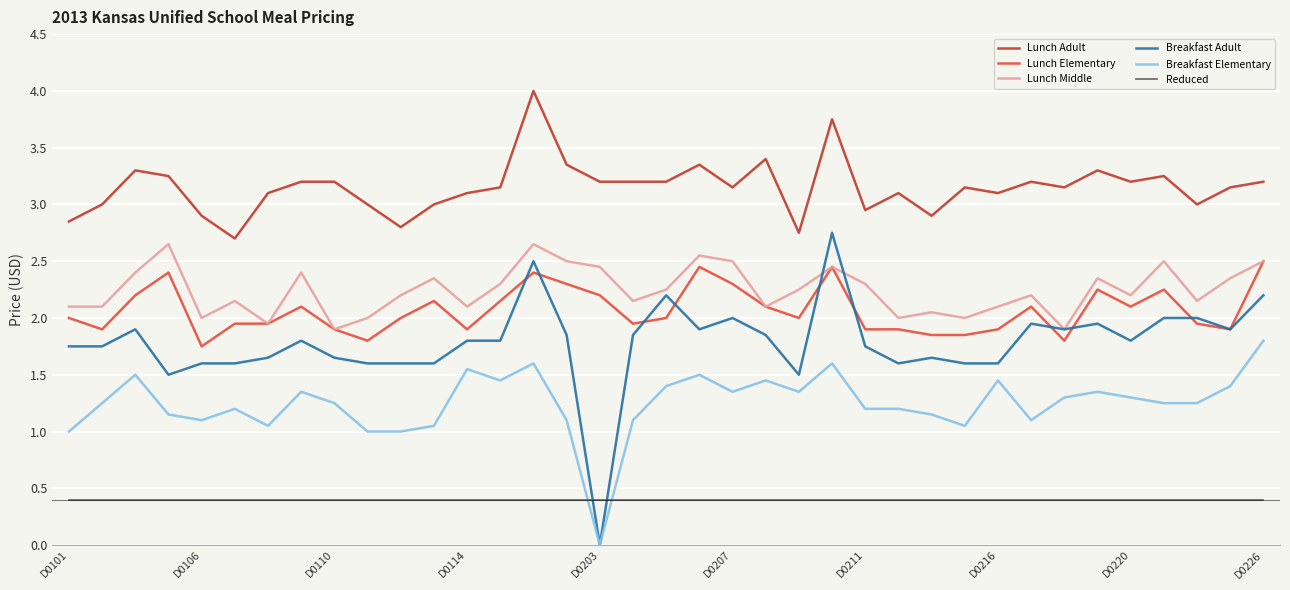

Which series ends up on top after the final intersection of Breakfast Adult and Reduced?

Breakfast Adult